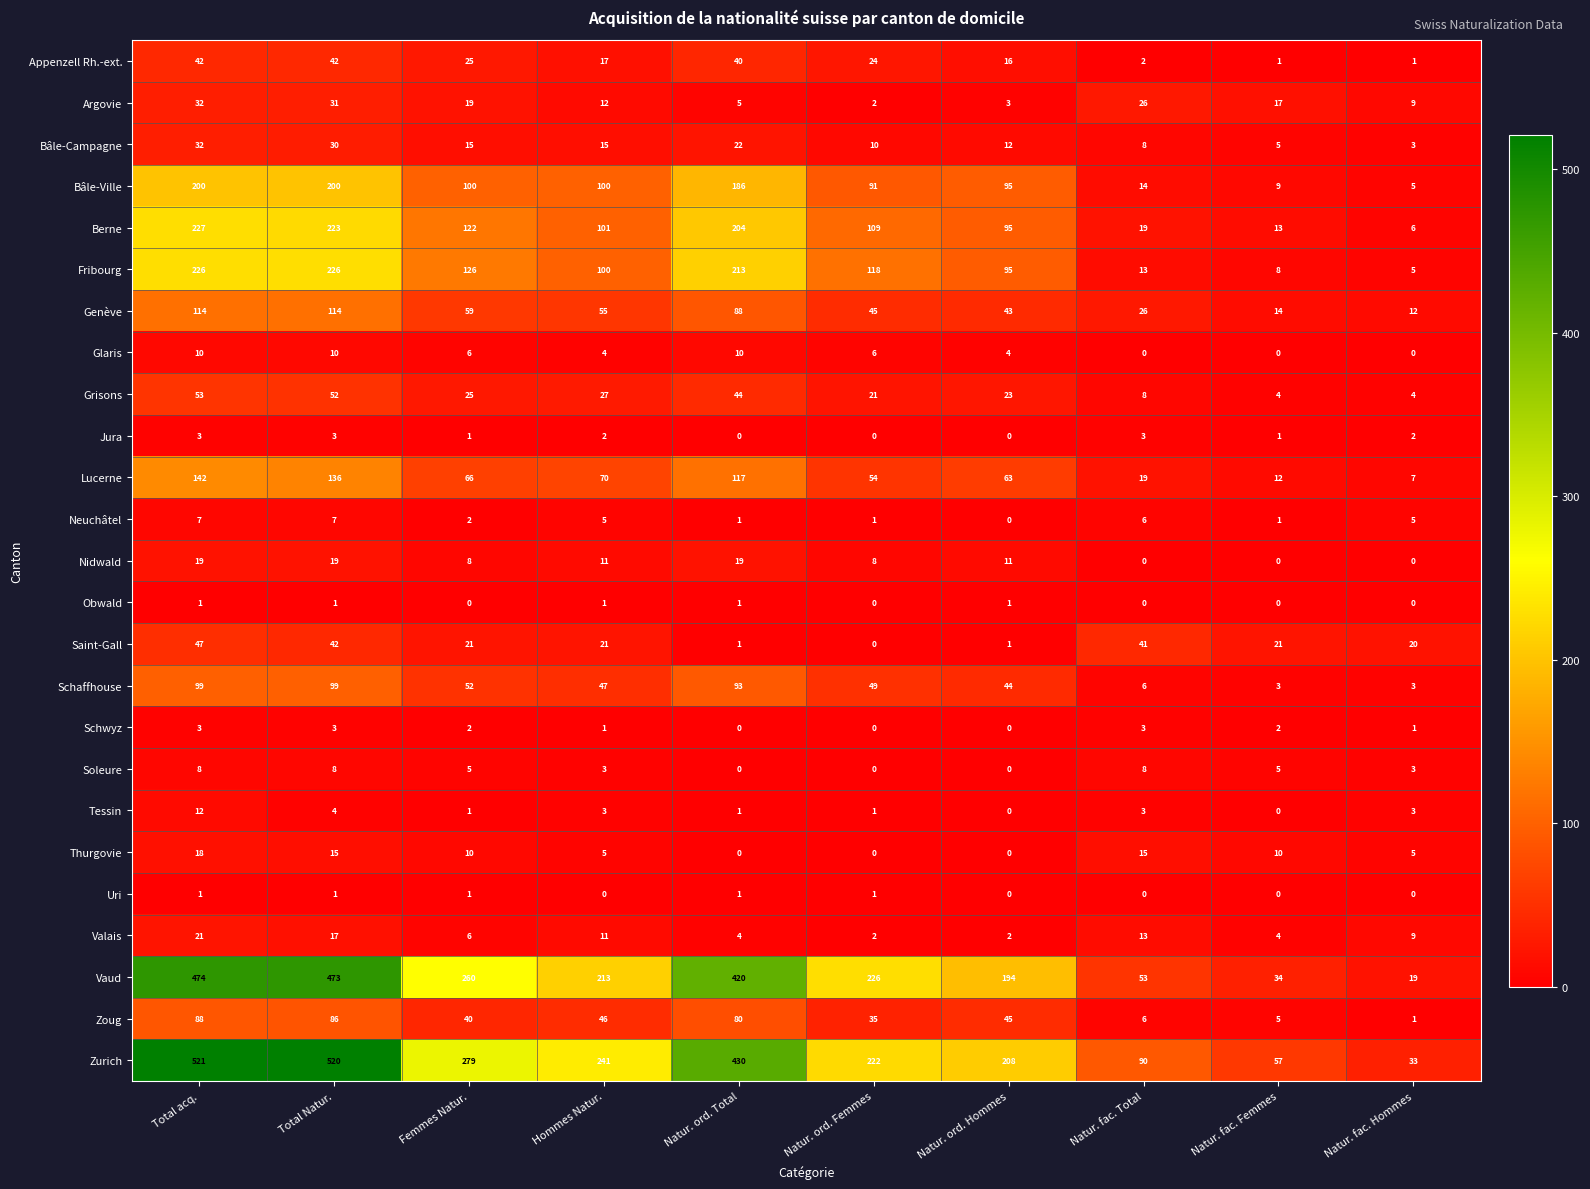

What value does the Grisons series have at Natur. fac. Hommes, to the nearest 5?

5